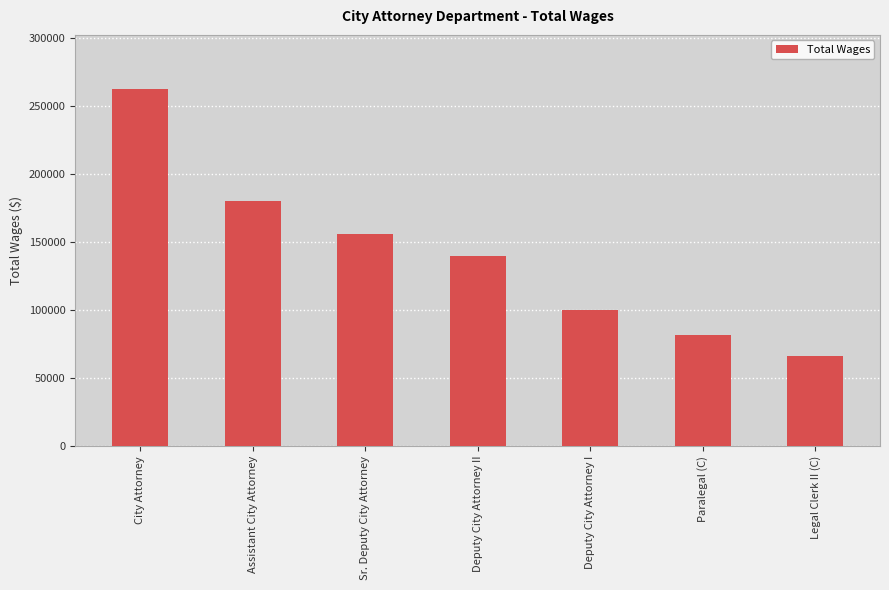

How many data points are less than 139767?

3